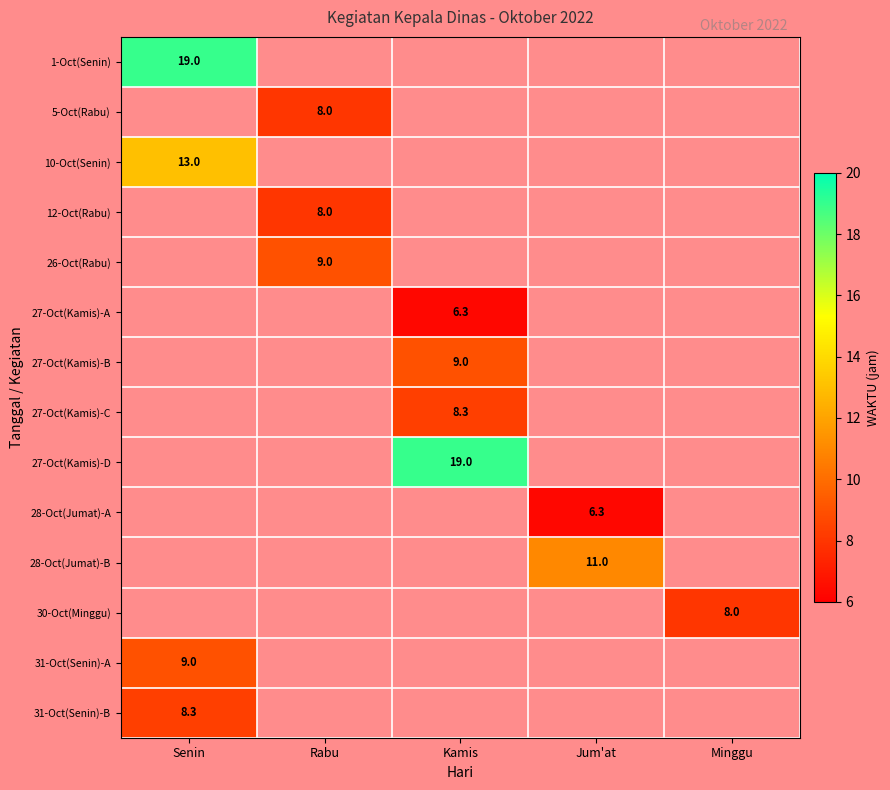

Which category has the highest value in the 5-Oct(Rabu) series?

Senin